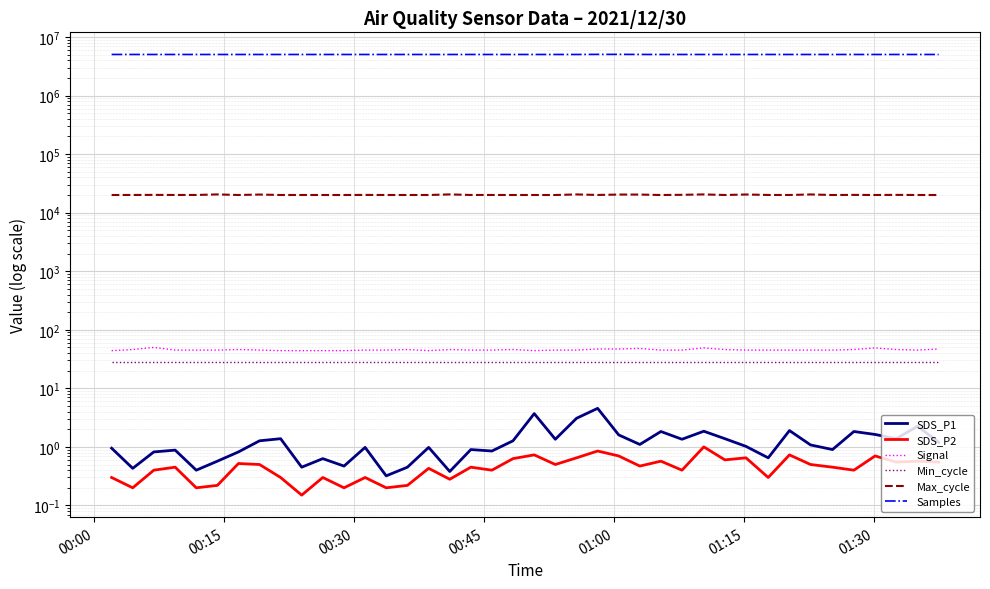

Rank the series by their maximum value, from lowest to highest.

SDS_P2, SDS_P1, Min_cycle, Signal, Max_cycle, Samples